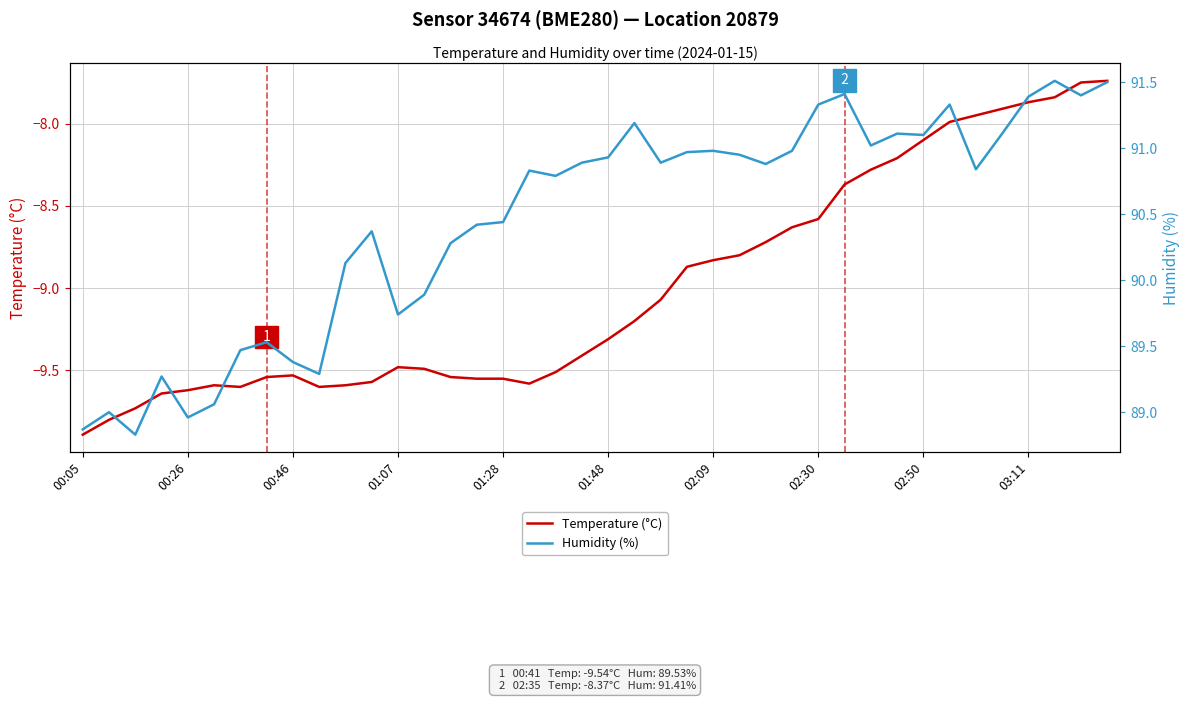

The value of Temperature (°C) at 01:48 is -5.1. True or false?

False